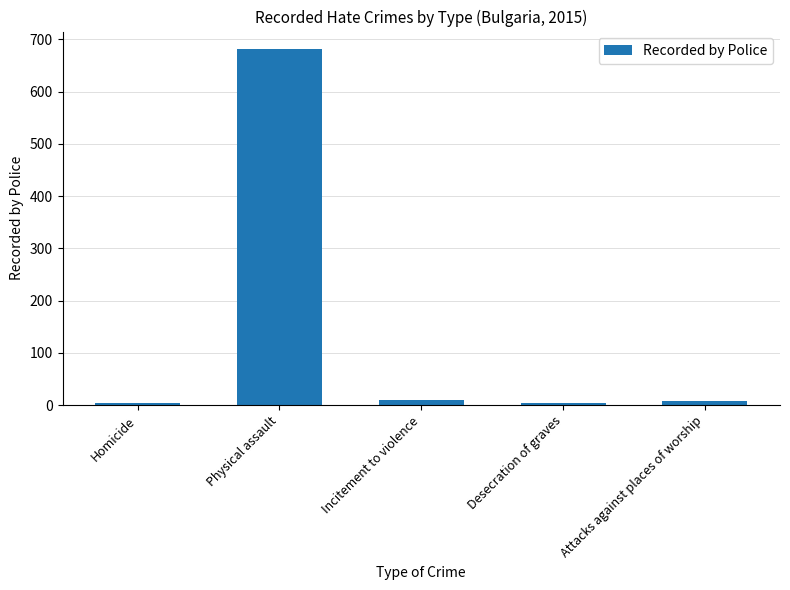

Reading right to left, list all the values displayed in this chart.

7	3	10	681	3